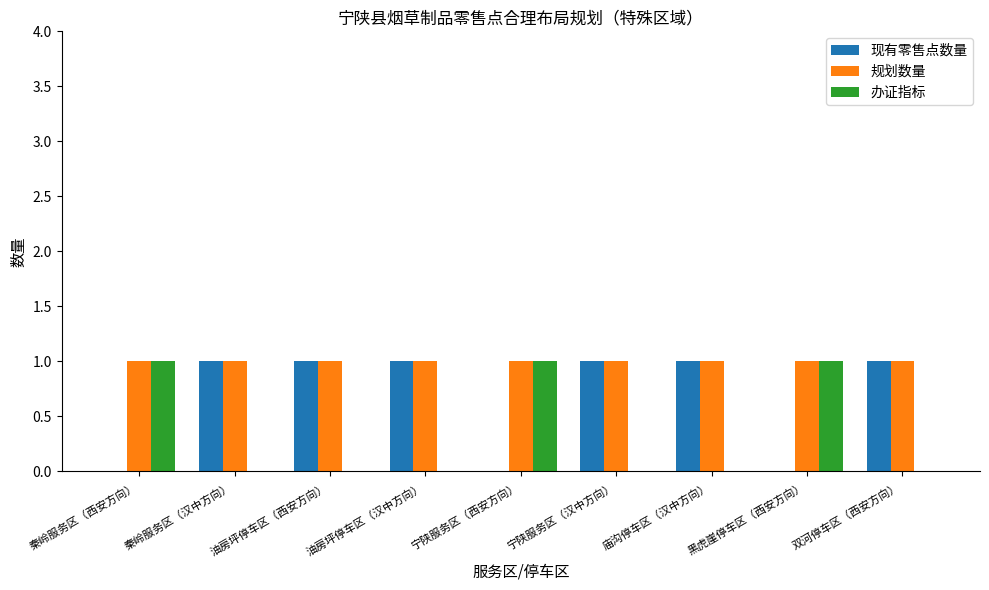

Which series has the largest total across all categories?

规划数量